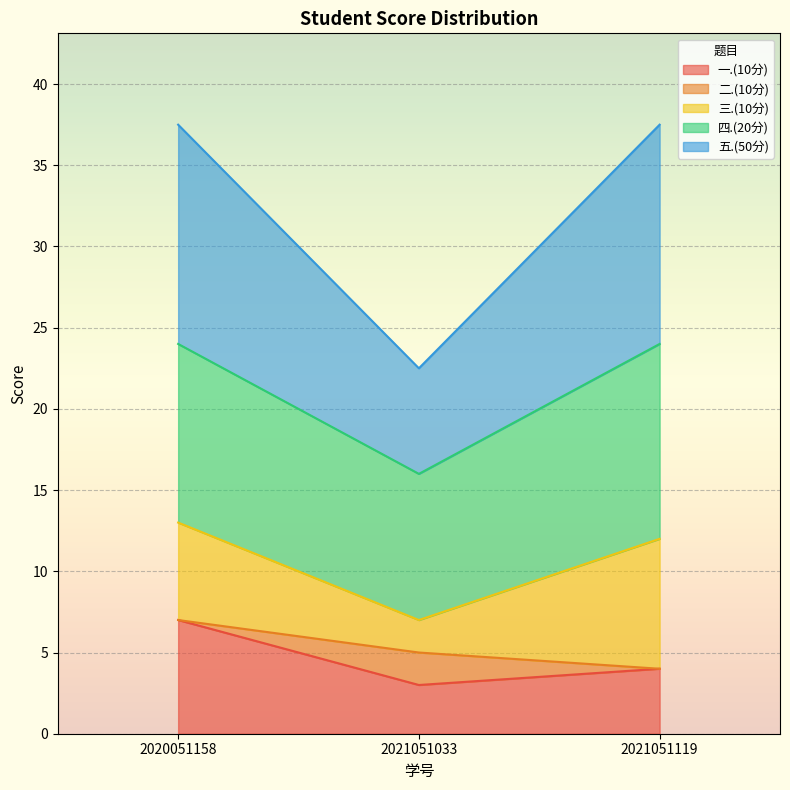

The 一.(10分) series shows 2.4 at 2020051158. True or false?

False